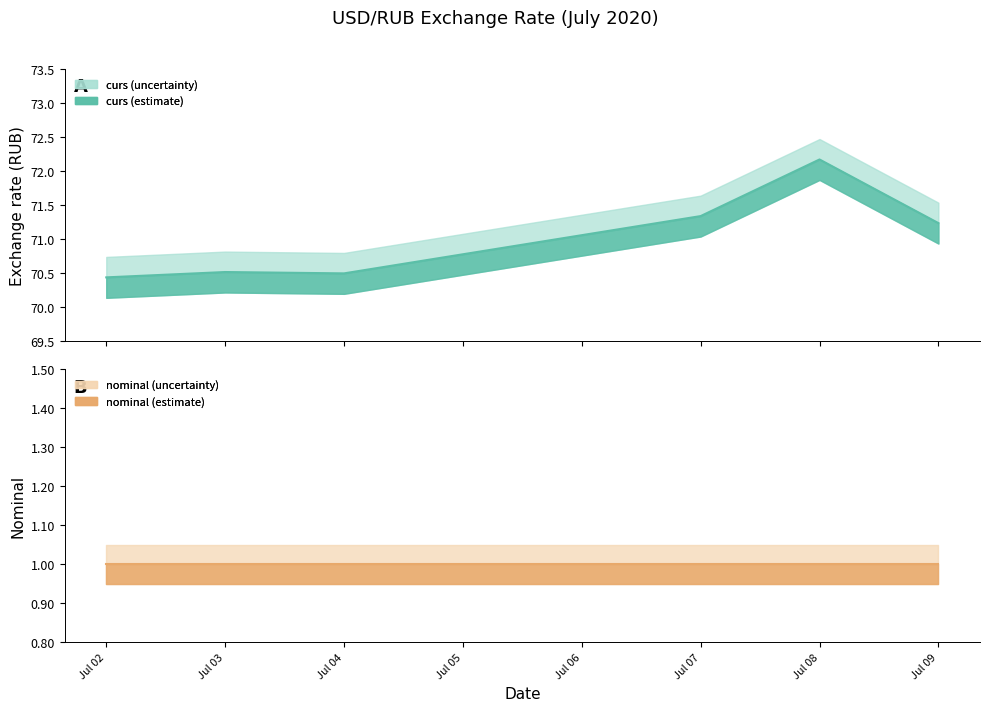

True or false: nominal (line) and curs (line) cross at least once.

False